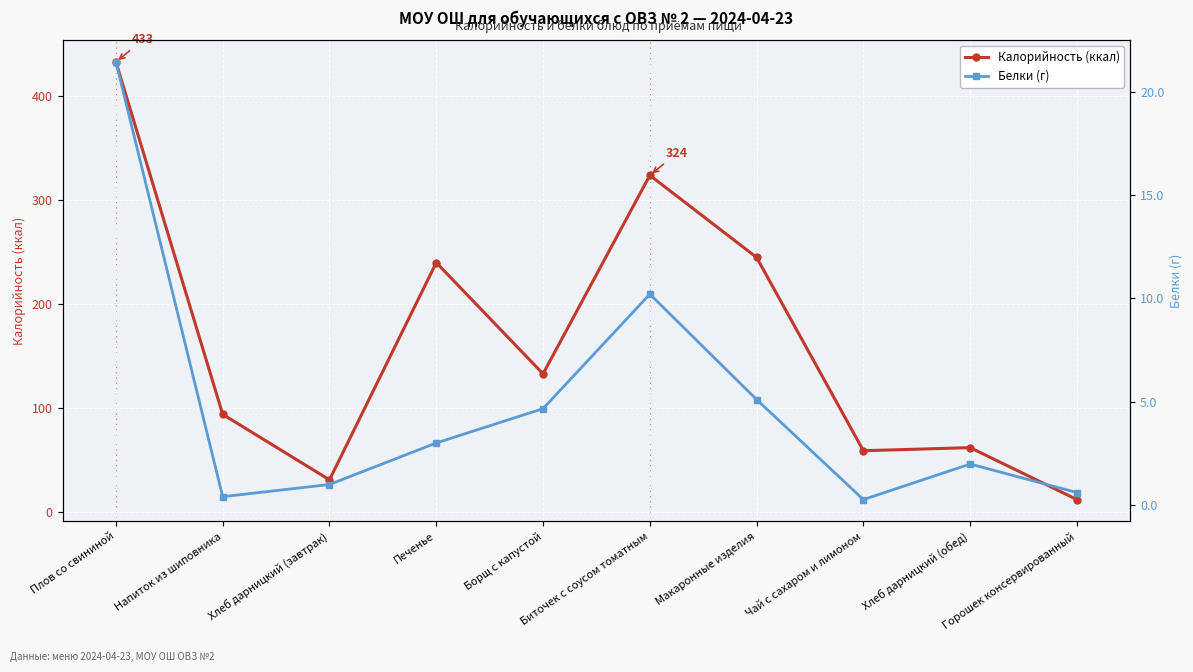

Where is the first local maximum for Белки (г)?

Биточек с соусом томатным